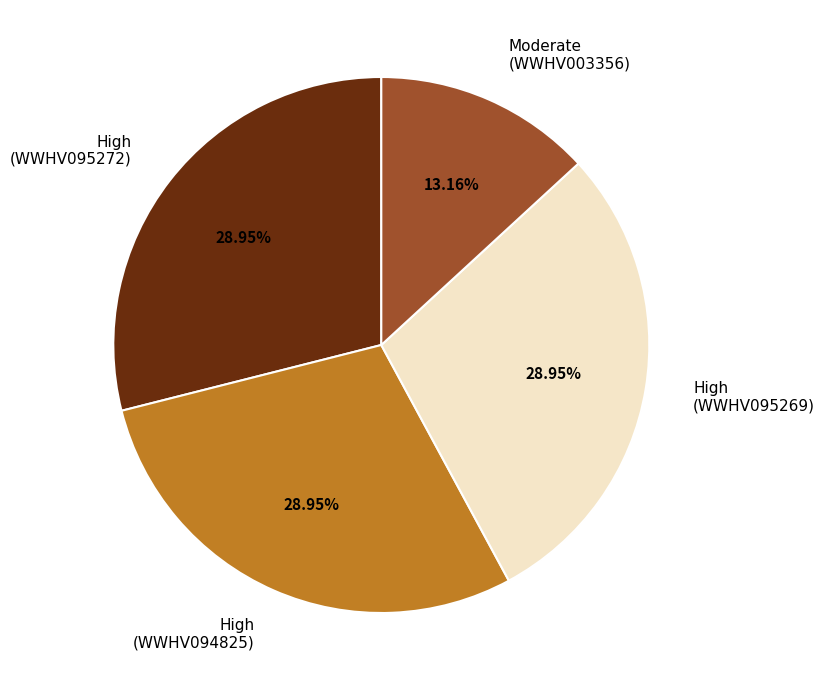

Is Moderate (WWHV003356) the majority of the pie?

No